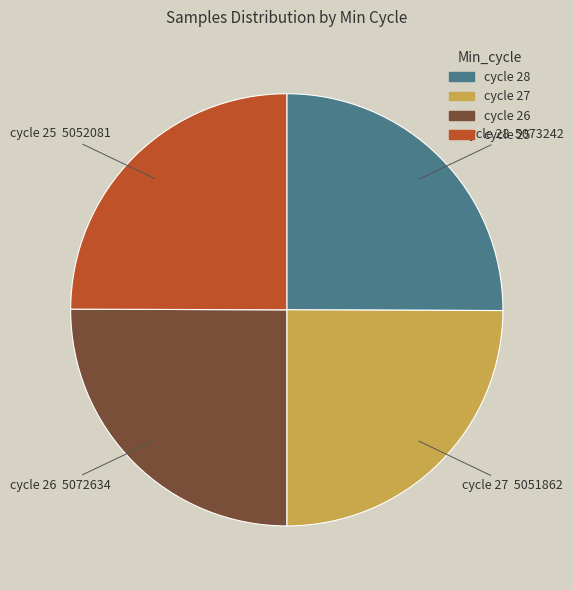

The cycle 26 slice represents 25% of the pie. True or false?

True